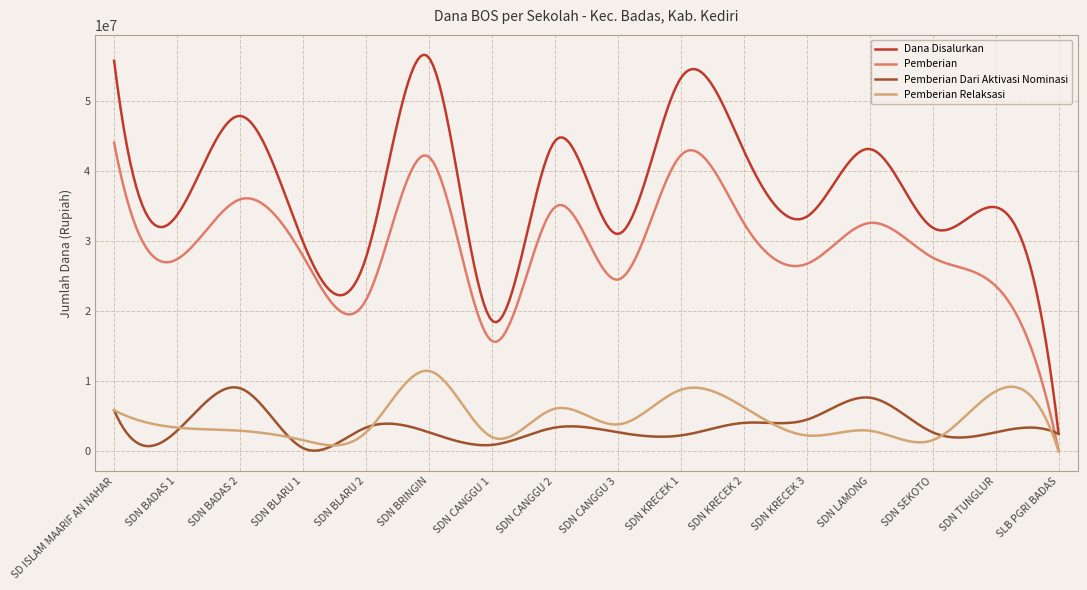

How many categories are shown in the chart?

300